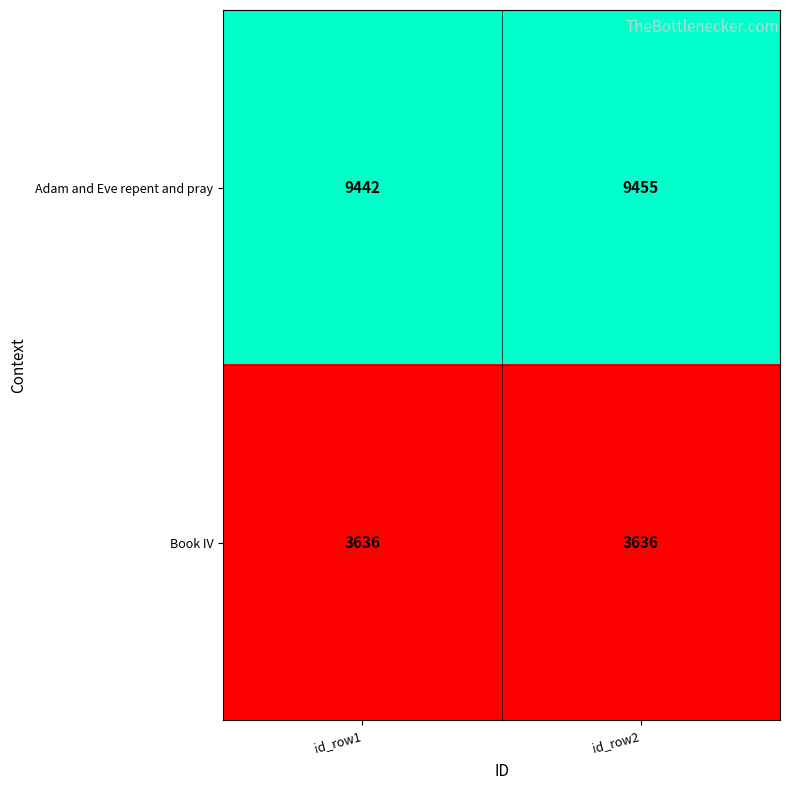

The Book IV series shows 3636 at id_row1. True or false?

True